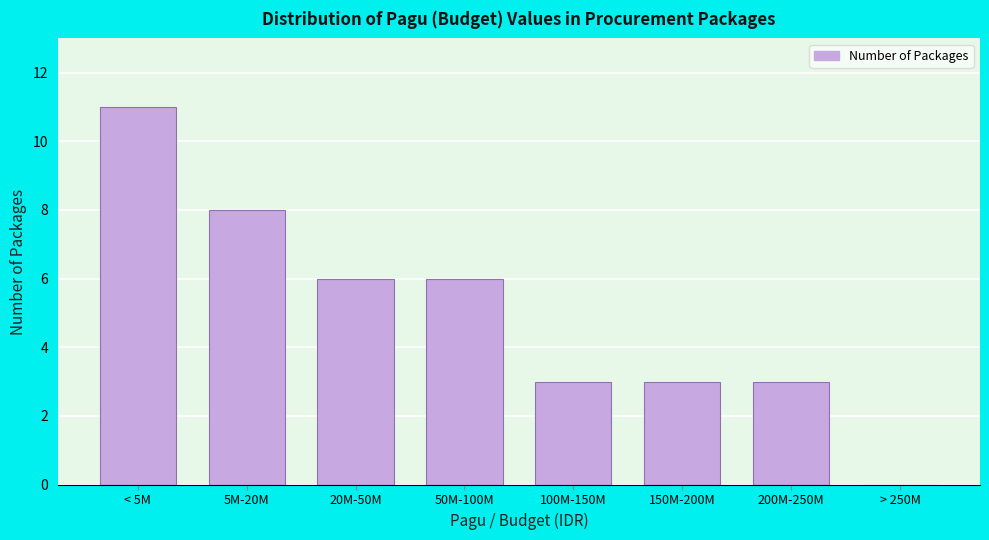

Reading left to right, extract all data points from this chart.

< 5M=11	5M-20M=8	20M-50M=6	50M-100M=6	100M-150M=3	150M-200M=3	200M-250M=3	> 250M=0